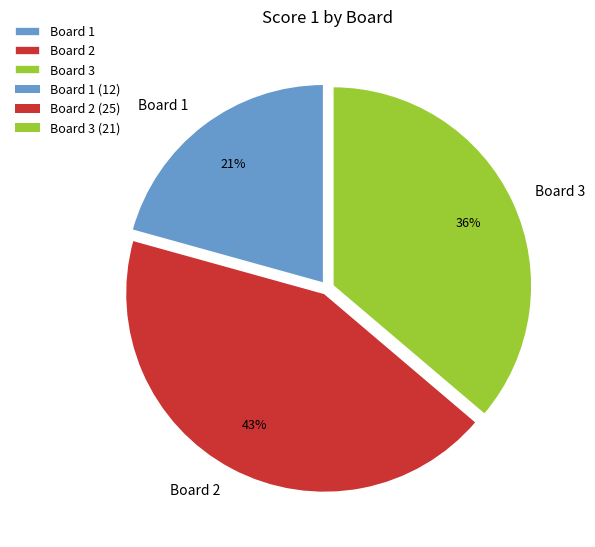

What is the smallest slice in the pie chart?

Board 1